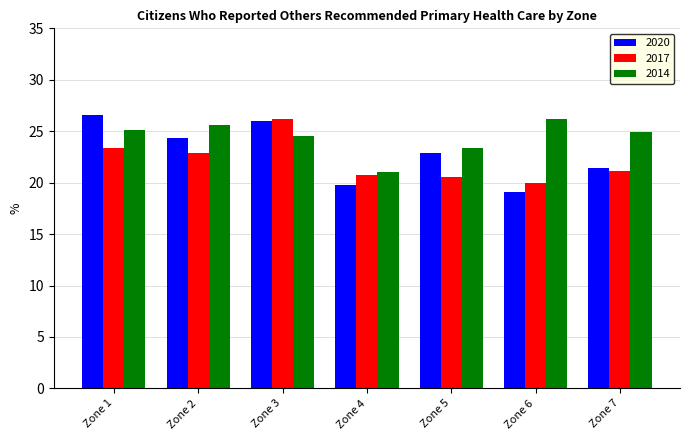

Reading left to right, list all the values displayed in this chart.

2020: 26.6	24.4	26.0	19.7	22.9	19.1	21.4
2017: 23.3	22.9	26.2	20.7	20.5	19.9	21.1
2014: 25.1	25.6	24.5	21.1	23.4	26.2	24.9